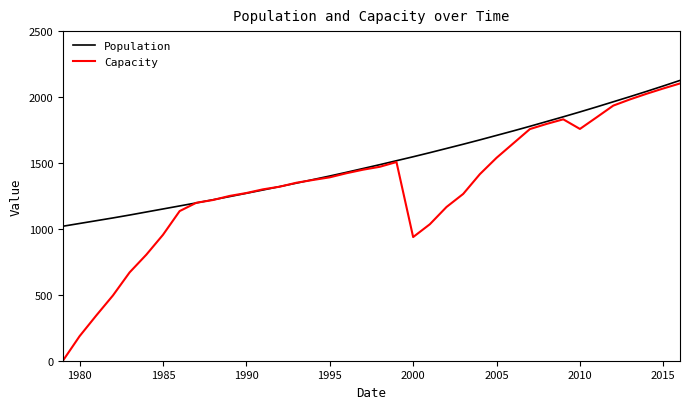

Which series has the widest spread of values?

Capacity